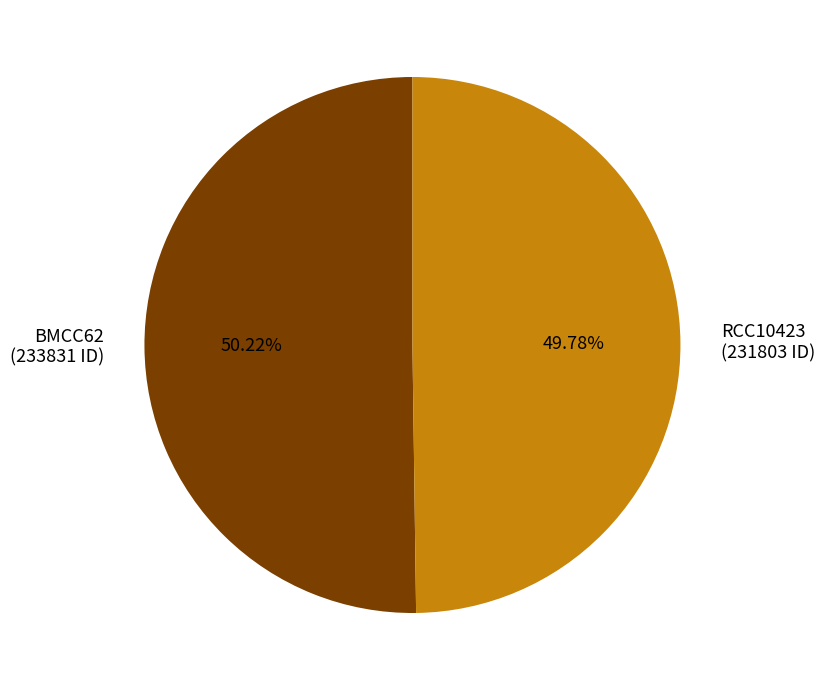

Do RCC10423 (231803 ID) and BMCC62 (233831 ID) together represent more than half of the pie?

Yes